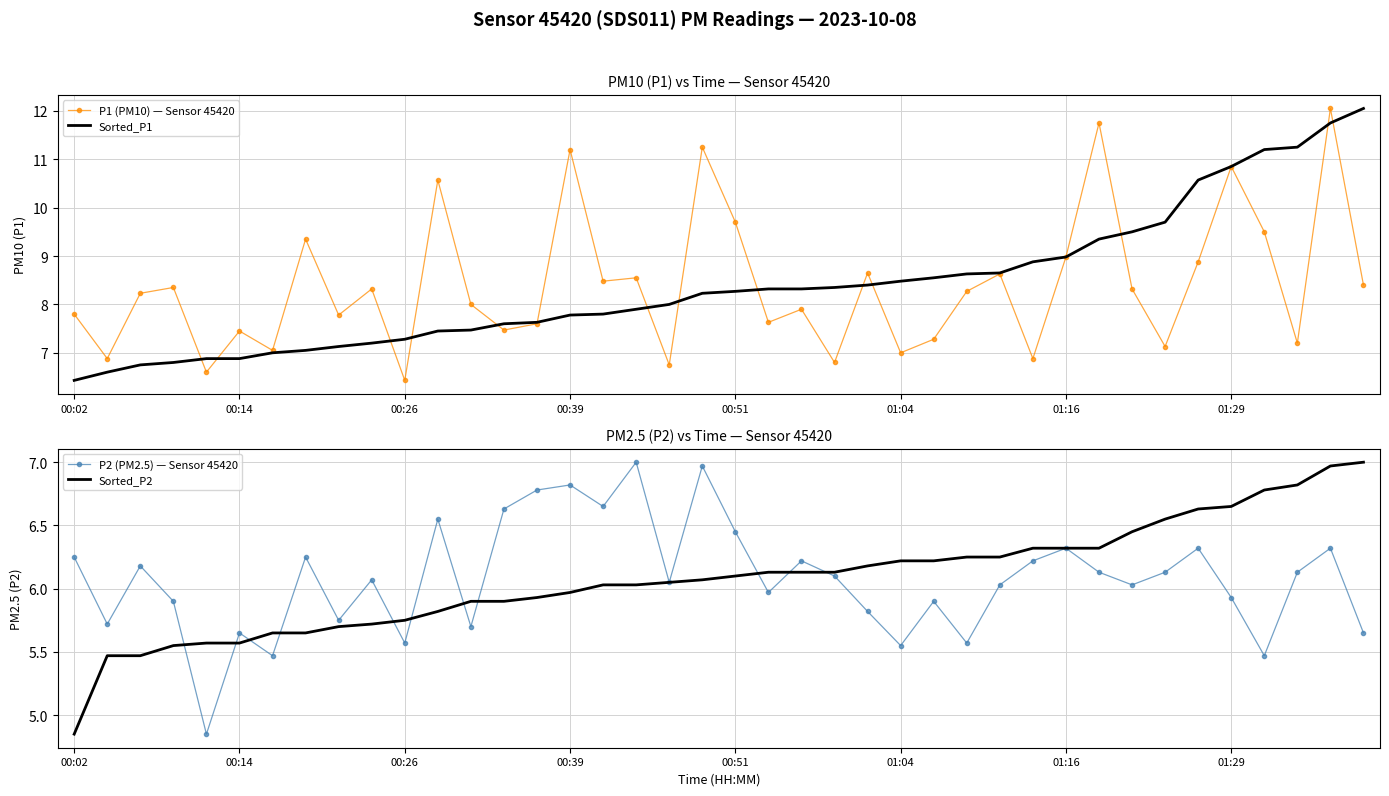

At which label is P1 (PM10) — Sensor 45420 closest to 9?

01:16